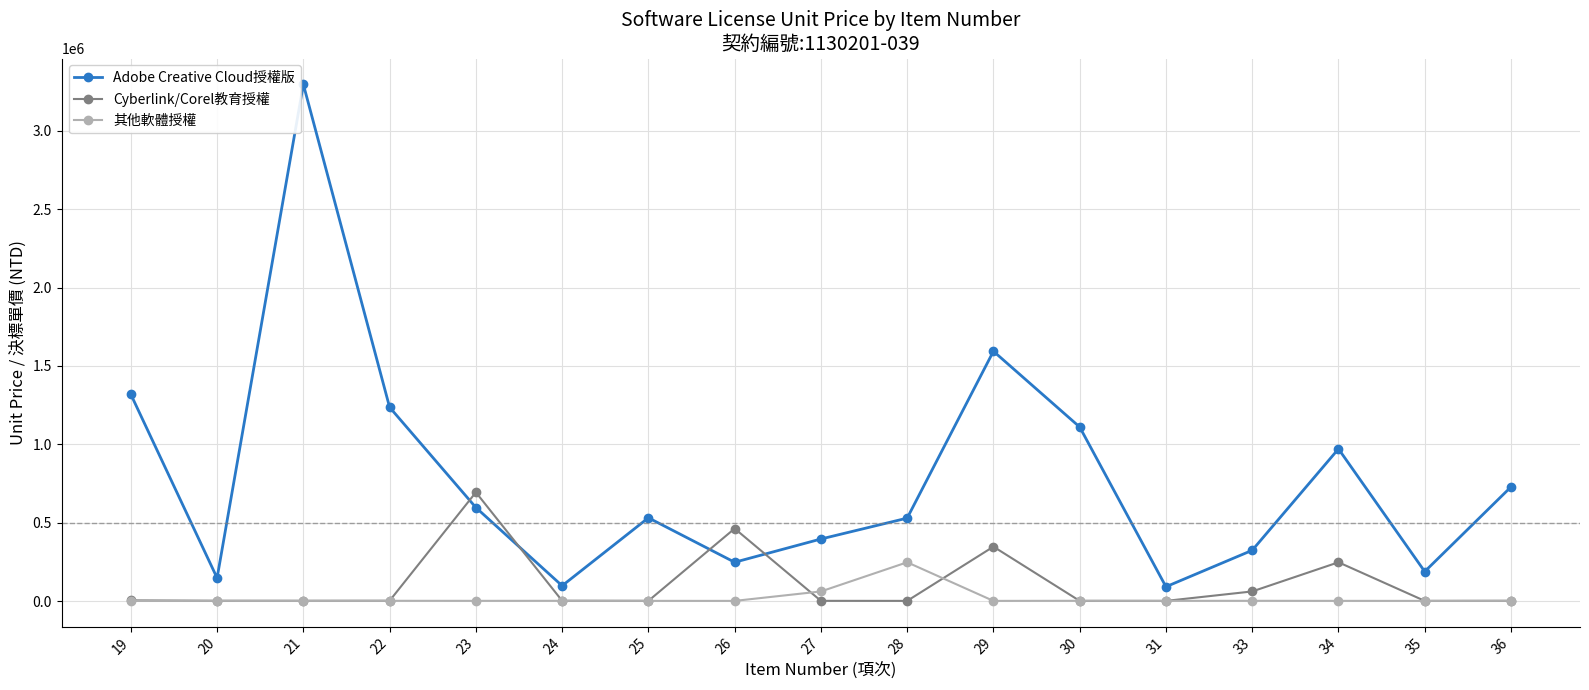

What is the difference between the maximum and minimum values in the Cyberlink/Corel教育授權 series?

692794